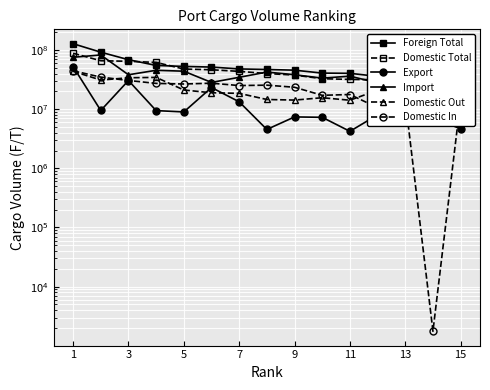

What is the difference between the maximum and minimum values in the Domestic Total series?

58715841